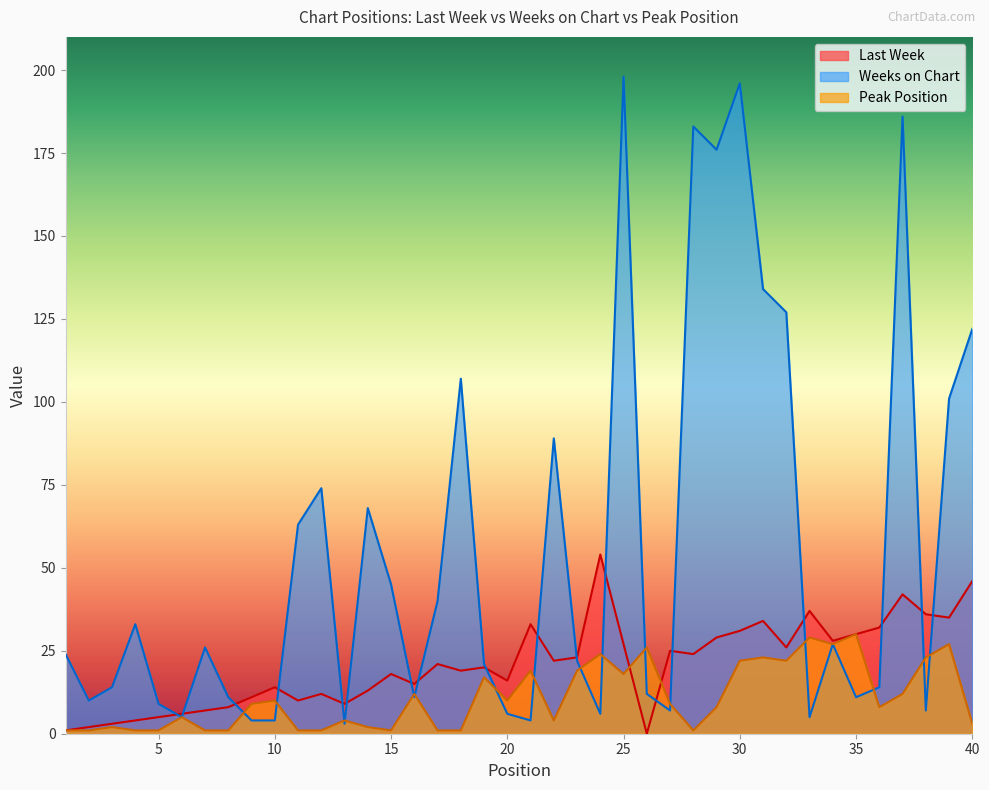

What is the value of the Peak Position point at the 4th from the left?

1